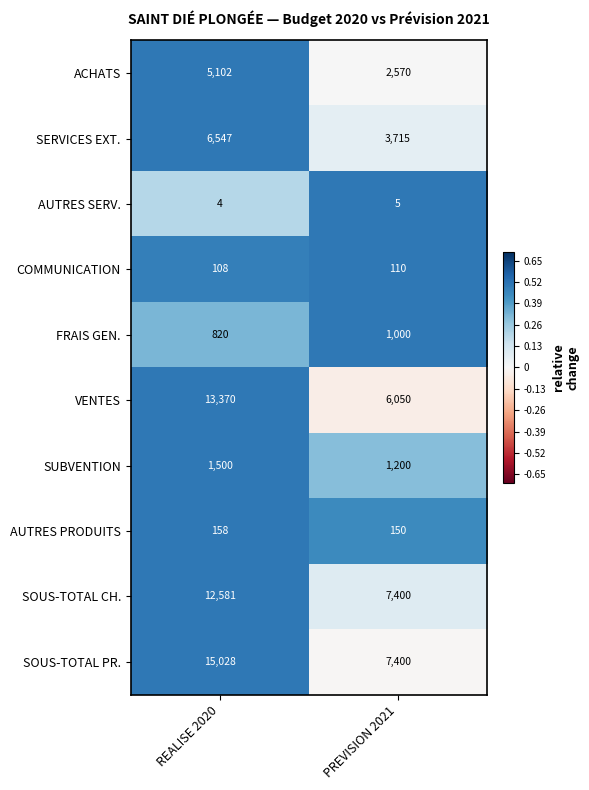

Which category has the lowest value in the ACHATS series?

PREVISION 2021